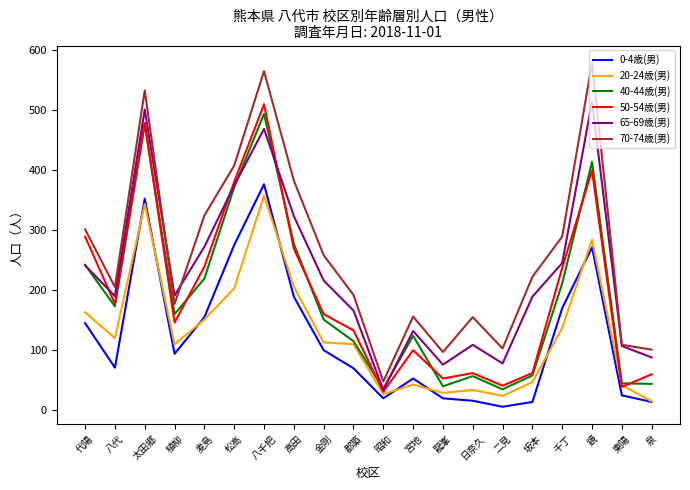

Which category has the highest value in the 20-24歳(男) series?

八千把